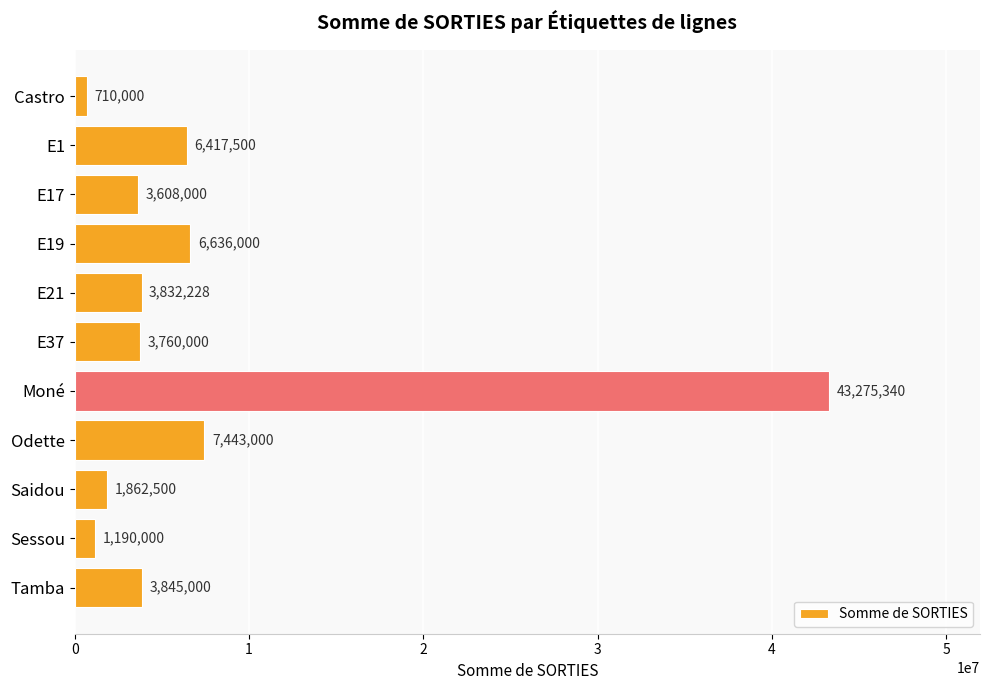

What is the ratio of the value at E17 to the value at Castro?

5.1